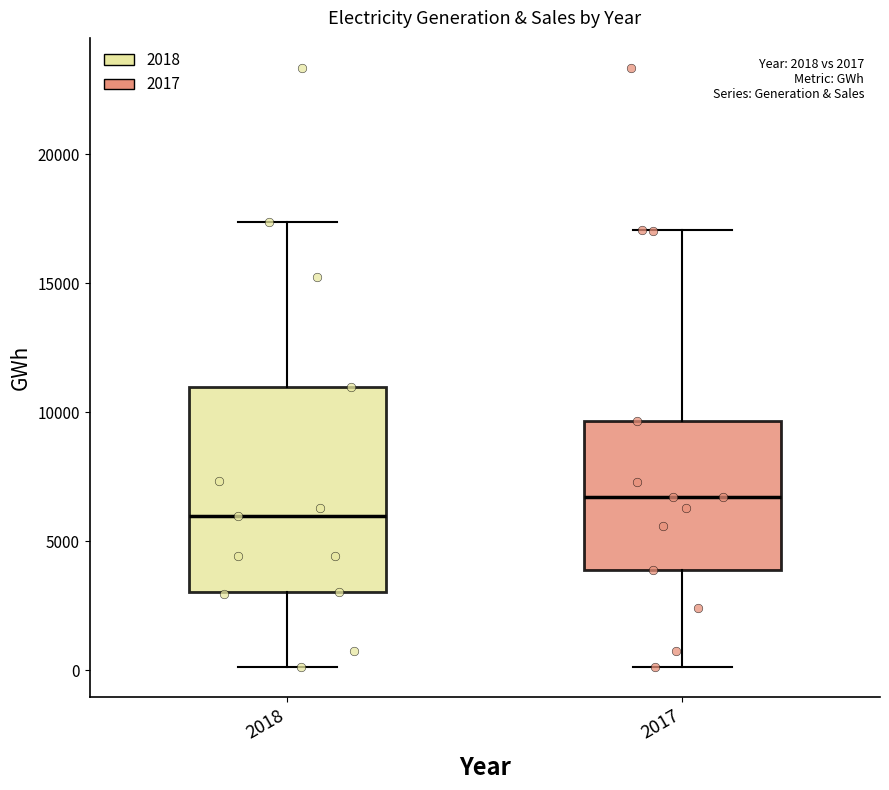

Comparing the boxes themselves (not the whiskers), which one is the tallest?

2018